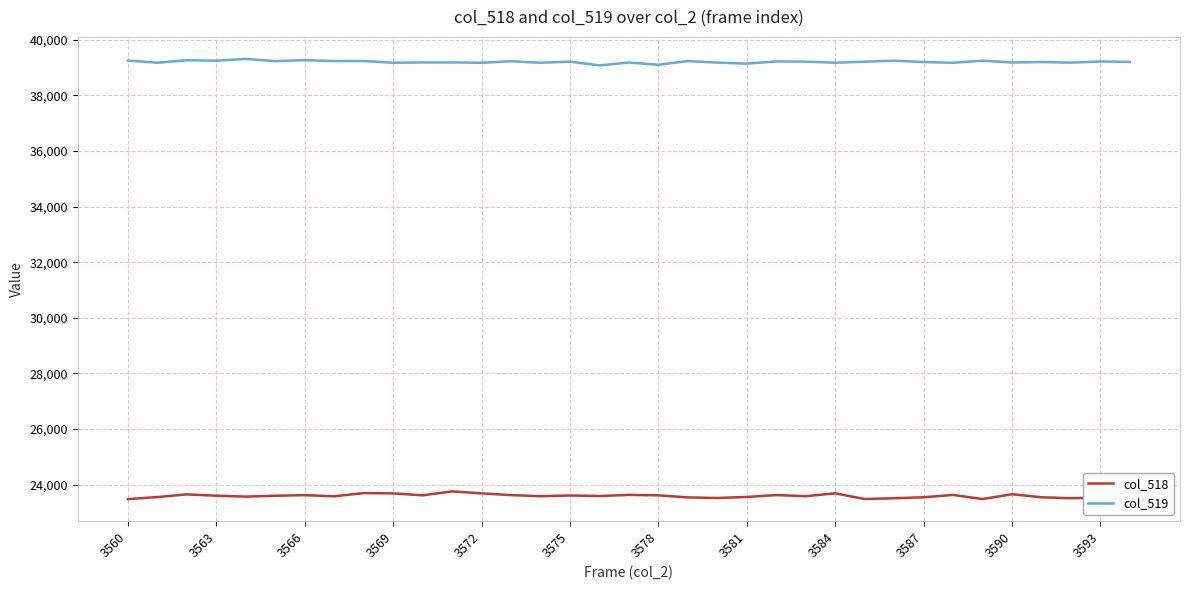

What are all the series names shown in the legend?

col_518, col_519